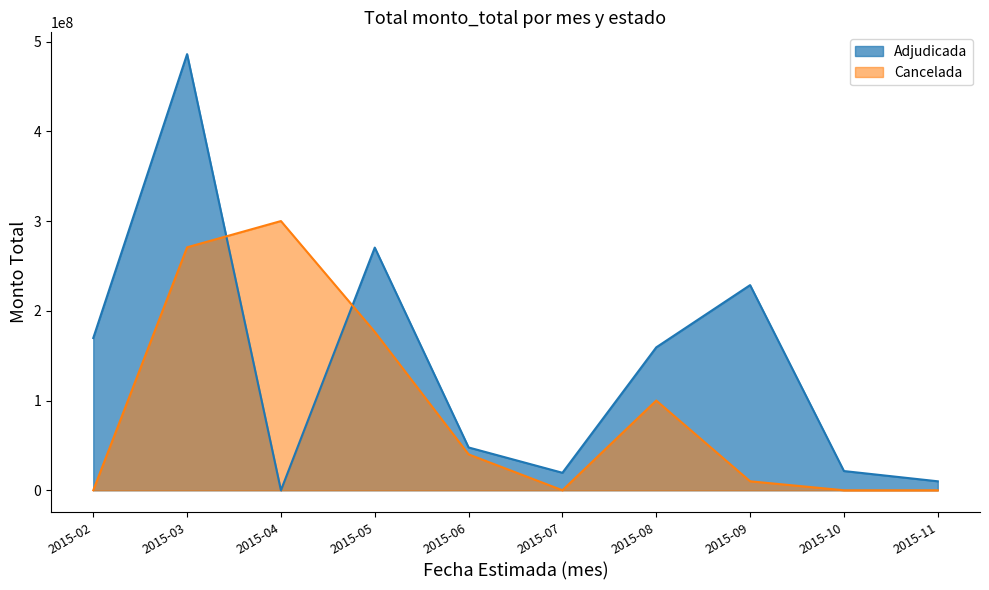

How many interior local peaks does the Adjudicada series have?

3